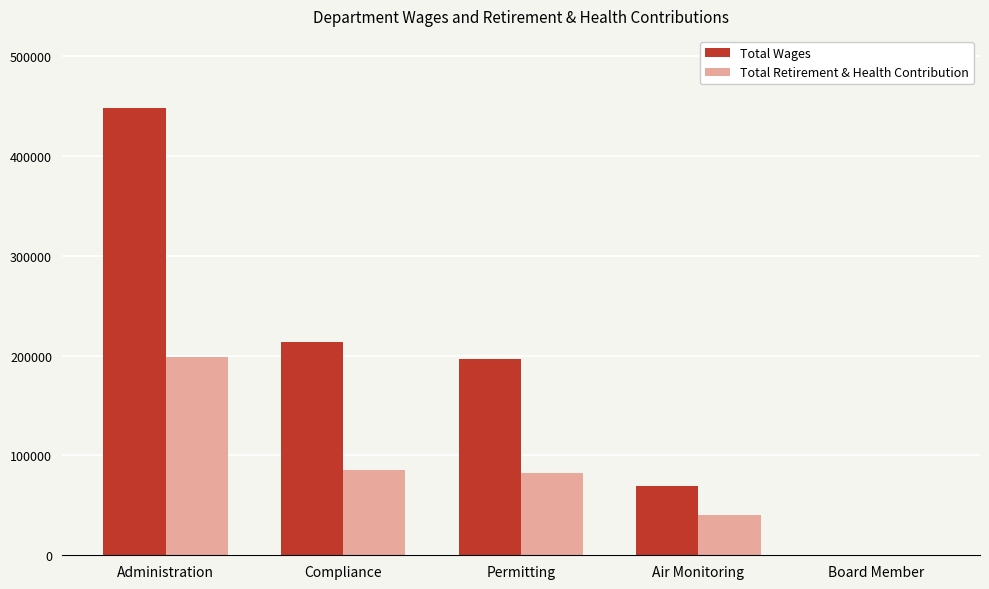

What is the greatest value displayed?

447498